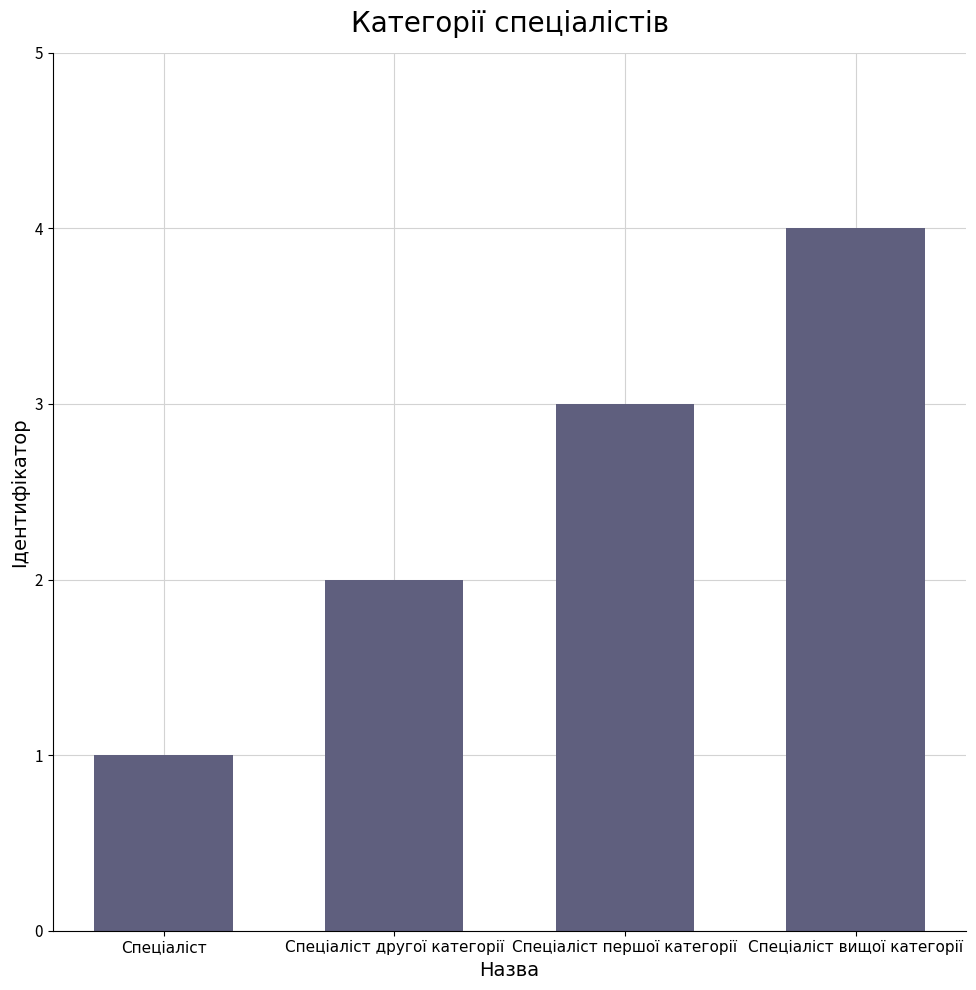

The value at Спеціаліст вищої категорії is 4. True or false?

True